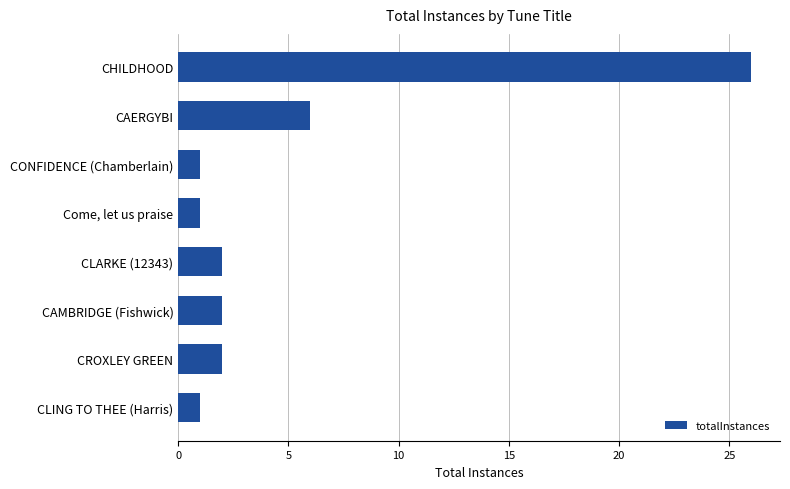

What is the ratio of the value at CLARKE (12343) to the value at CAMBRIDGE (Fishwick)?

1.0